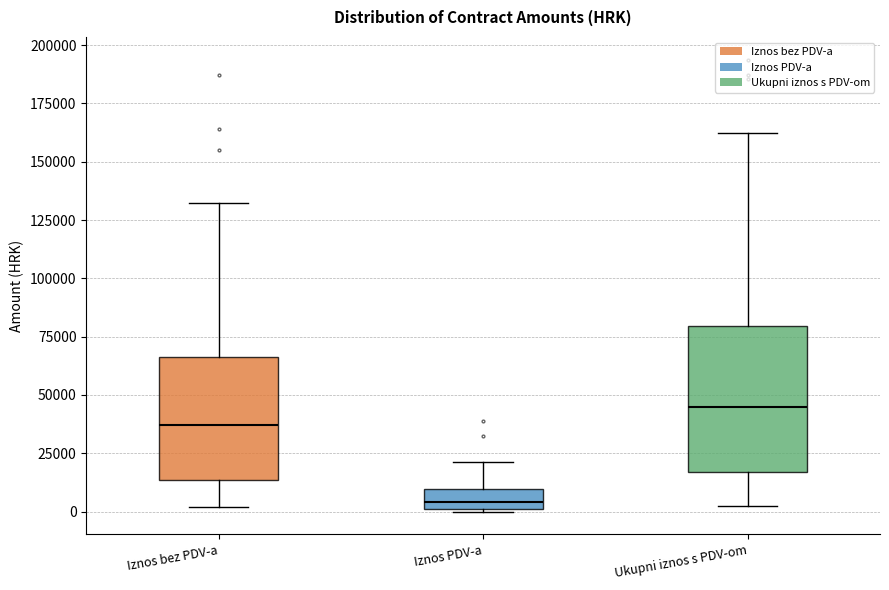

Reading left to right, transcribe this box plot: for each box, give where its median line is, the range the box spans, and where its two whiskers end, as read against the y-axis. The values are not printed on the chart, so give them approximately, as read against the axis.

Iznos bez PDV-a: median 35000, box 15000 to 65000, whiskers 0 to 130000
Iznos PDV-a: median 5000, box 0 to 10000, whiskers 0 to 20000
Ukupni iznos s PDV-om: median 45000, box 15000 to 80000, whiskers 0 to 160000